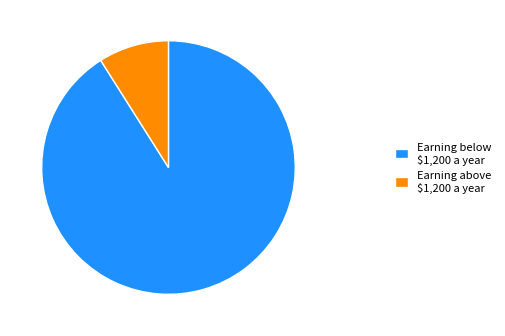

Is it true that Earning above $1,200 a year is 22% of the pie?

False